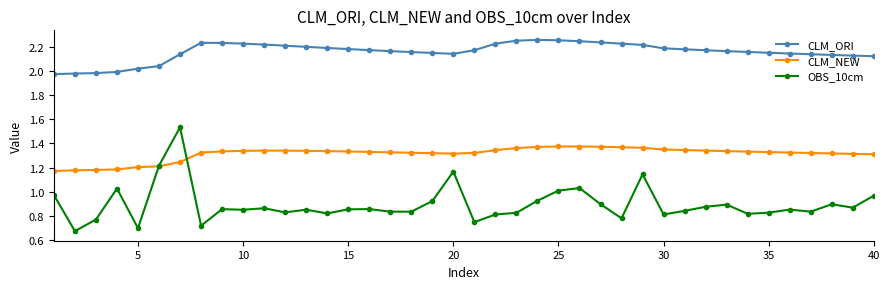

True or false: CLM_NEW and CLM_ORI intersect in this chart.

False